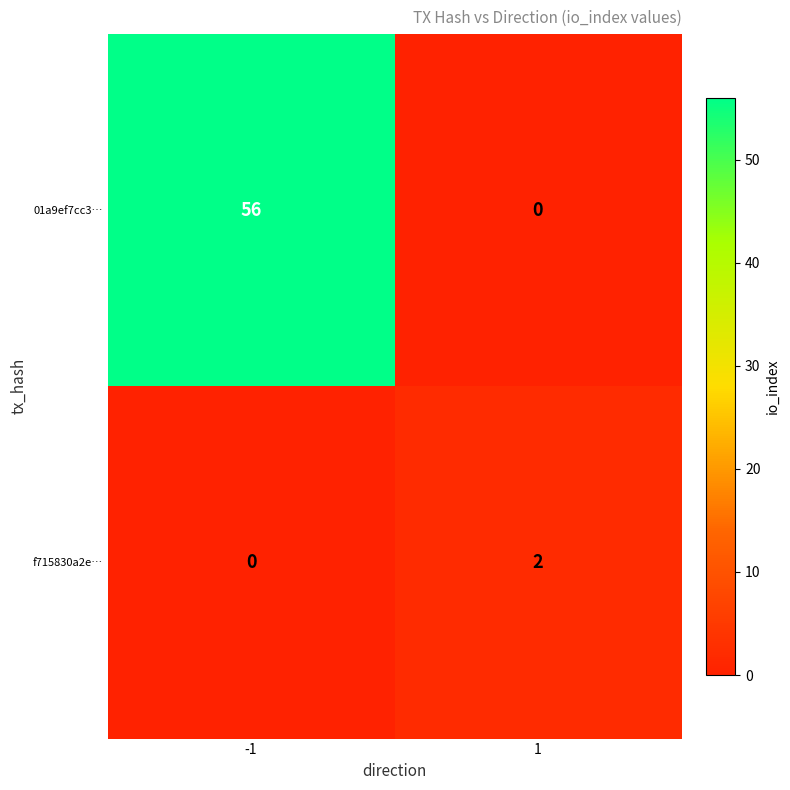

What is the average value of the 01a9ef7cc3… series?

28